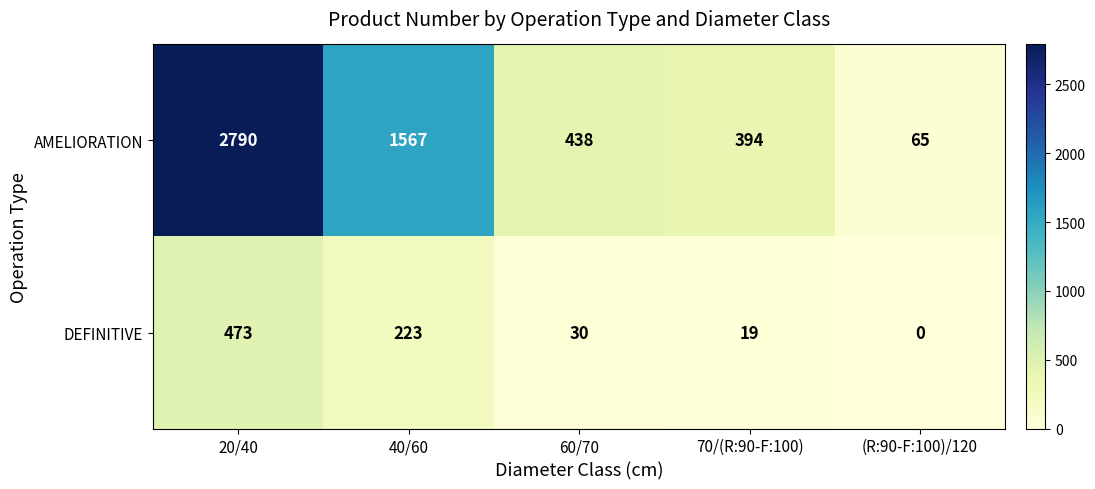

Between 20/40 and 70/(R:90-F:100), which series saw the biggest shift?

AMELIORATION